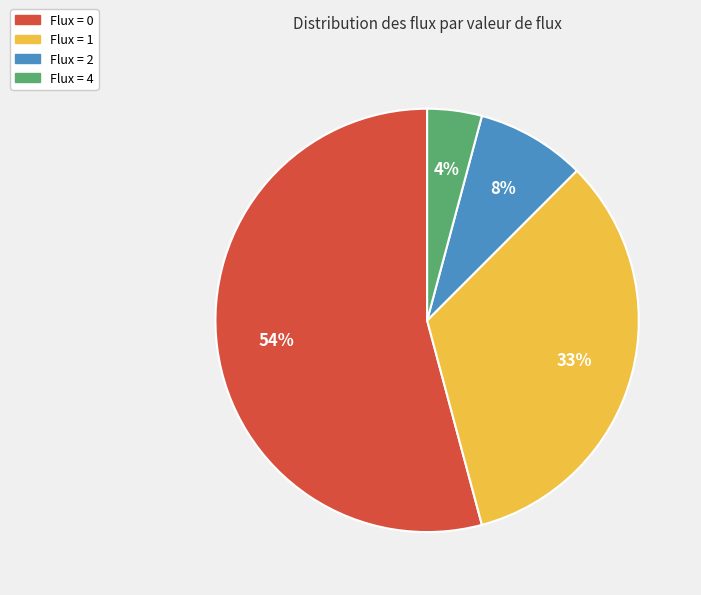

To the nearest percent, what is the average slice percentage?

25%